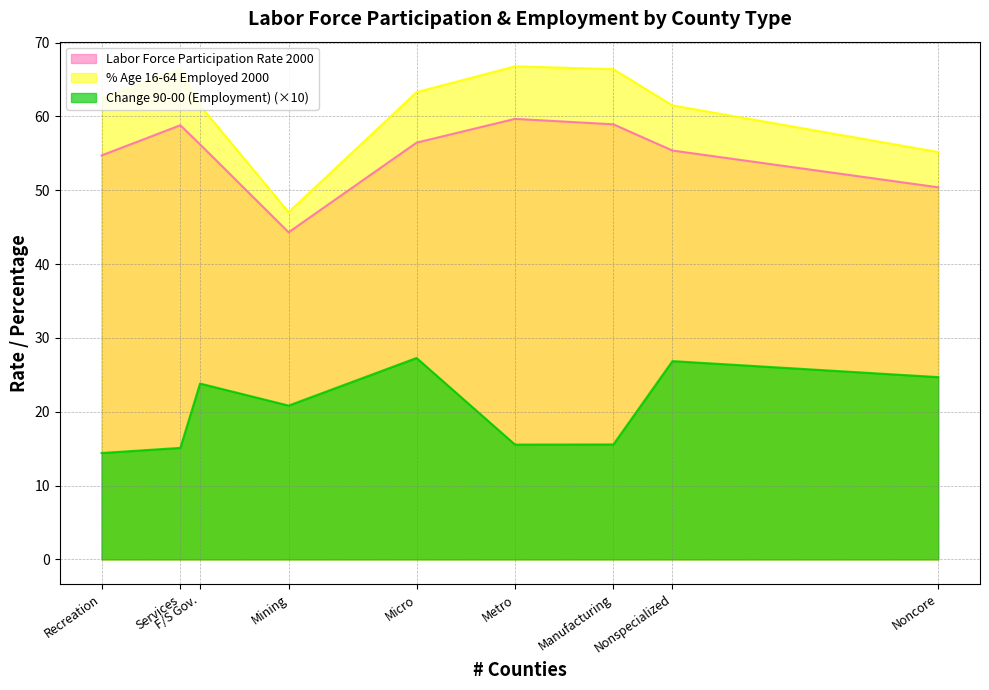

Which label corresponds to the largest value in the chart?

Metro